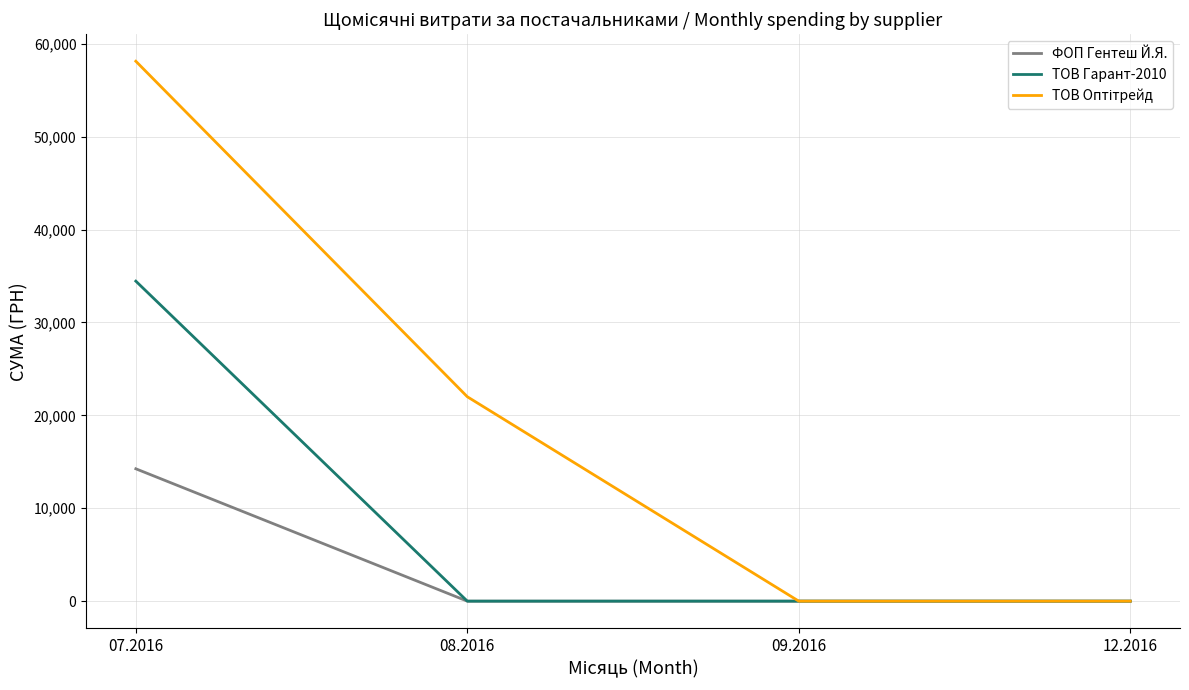

What is the average value of the ФОП Гентеш Й.Я. series?

3562